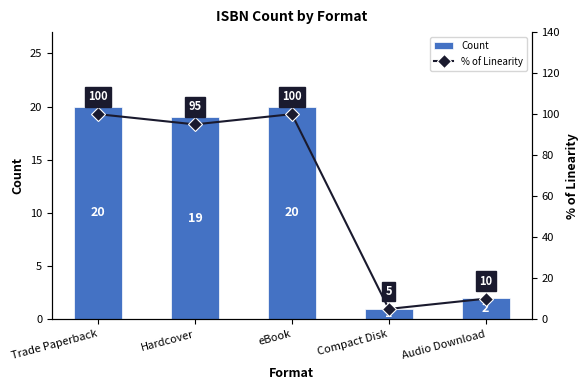

Is the value of % of Linearity at Hardcover greater than the value of Count at eBook?

Yes